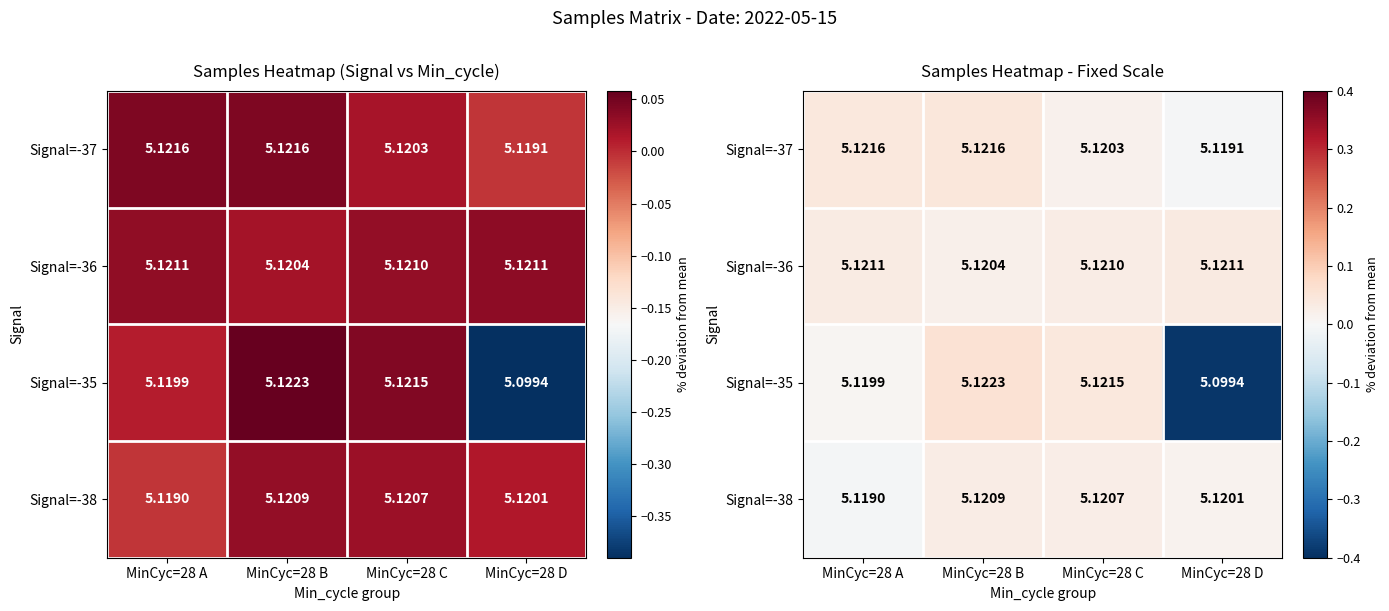

Between MinCyc=28 C and MinCyc=28 B, which is larger?

MinCyc=28 B